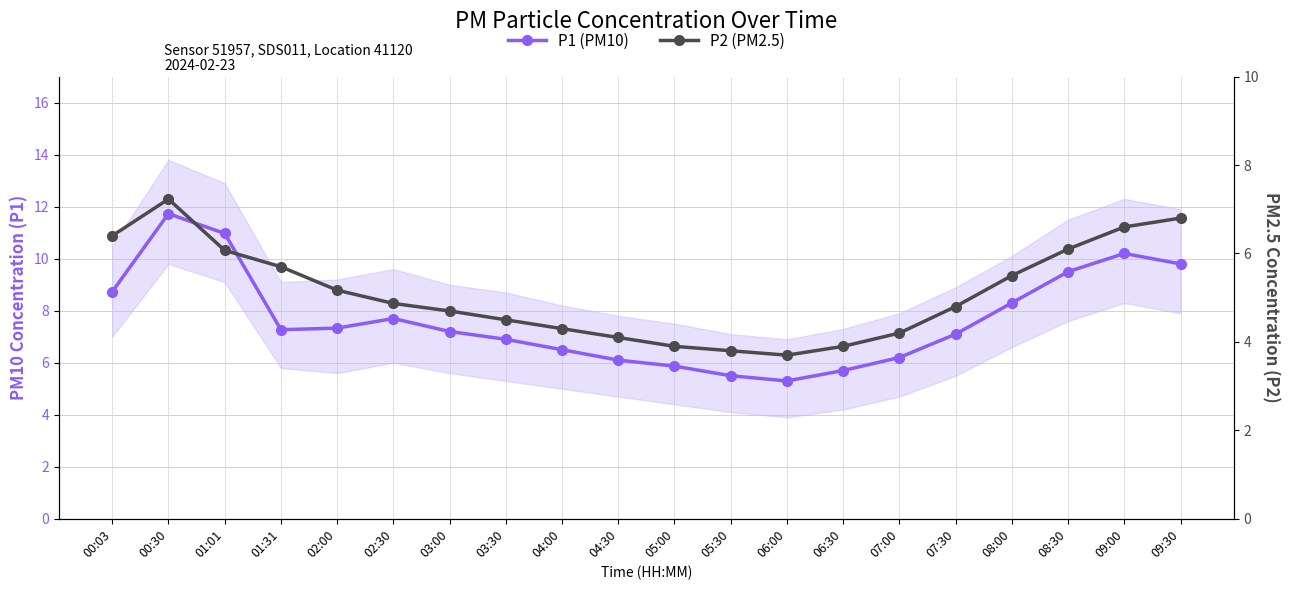

Rank the series by their maximum value, from lowest to highest.

P2 (PM2.5), P1 (PM10)